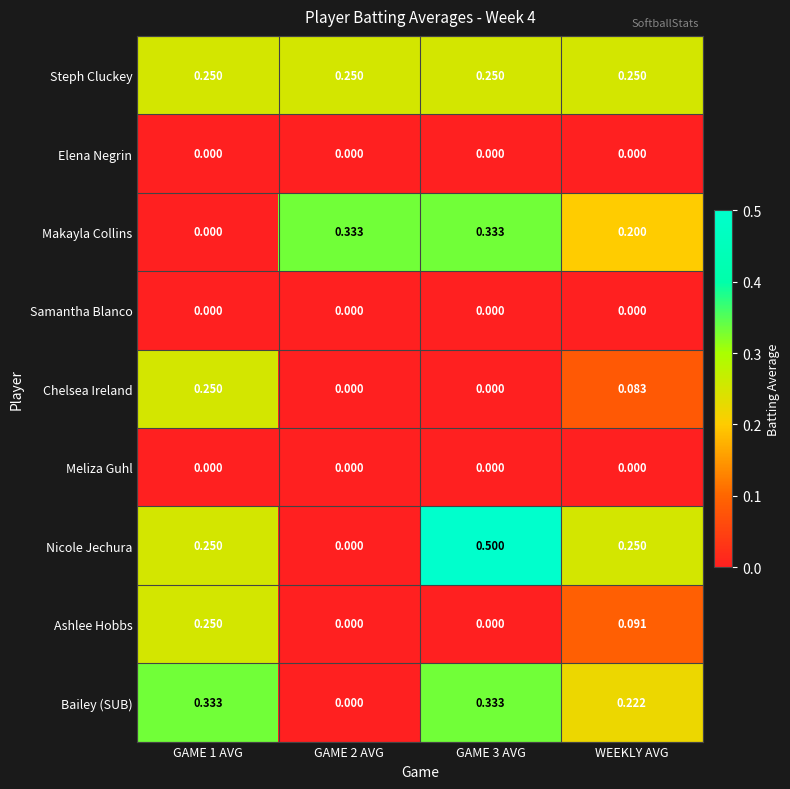

Which series has the widest spread of values?

Nicole Jechura